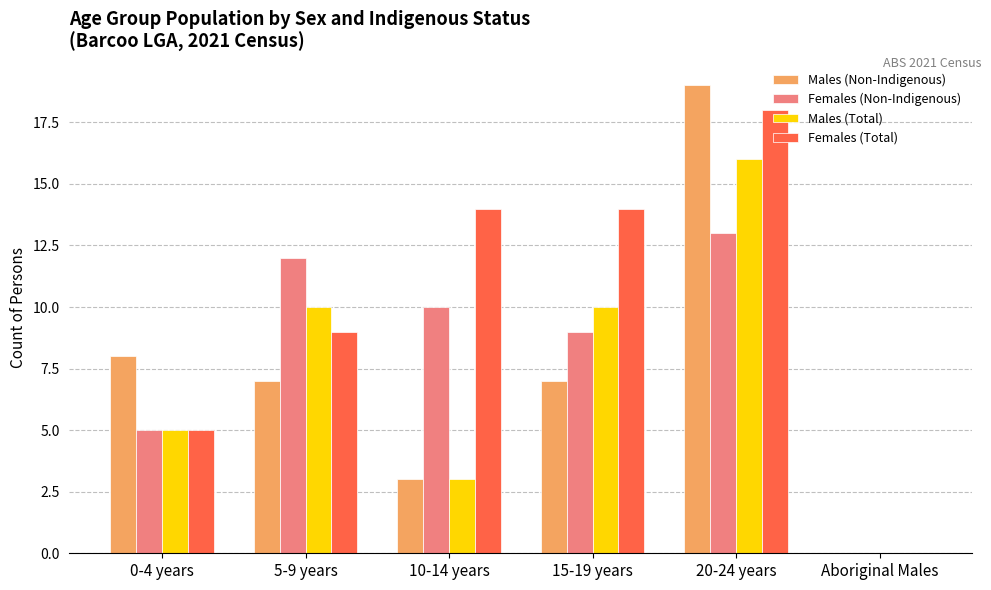

Reading right to left, list all the values displayed in this chart.

Males (Non-Indigenous): 0	19	7	3	7	8
Females (Non-Indigenous): 0	13	9	10	12	5
Males (Total): 0	16	10	3	10	5
Females (Total): 0	18	14	14	9	5